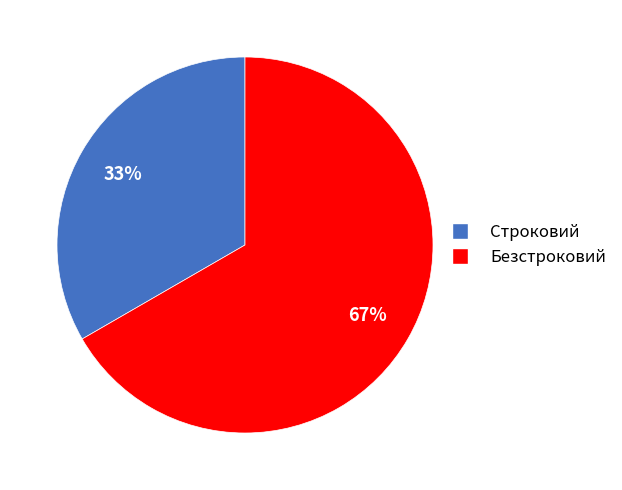

What is the ratio of the value at Строковий to the value at Безстроковий?

0.5